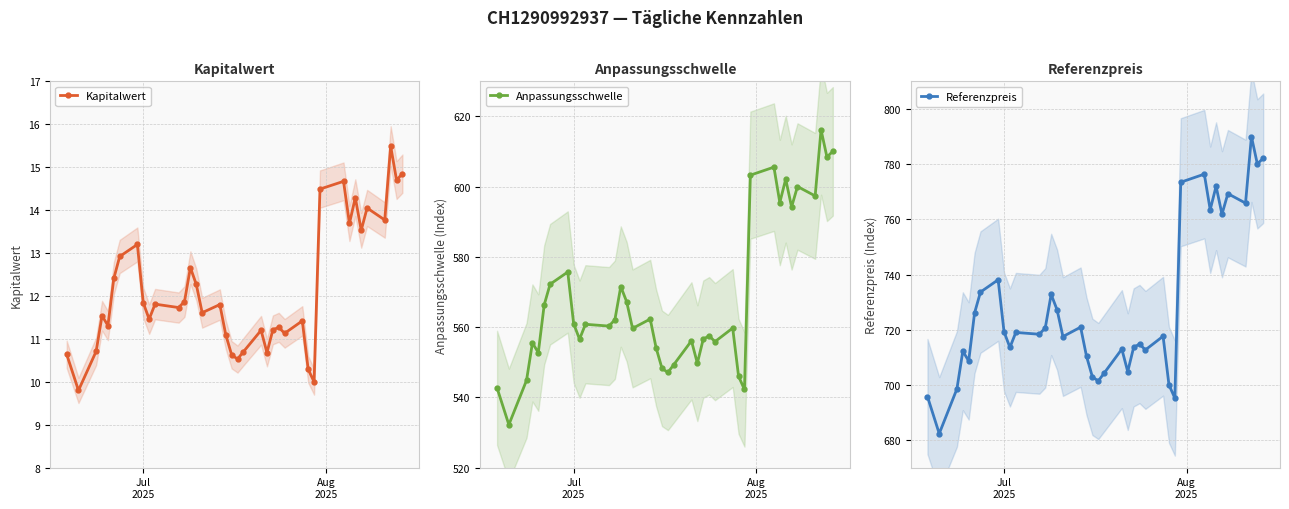

True or false: Kapitalwert has more than 2 interior local peaks.

True